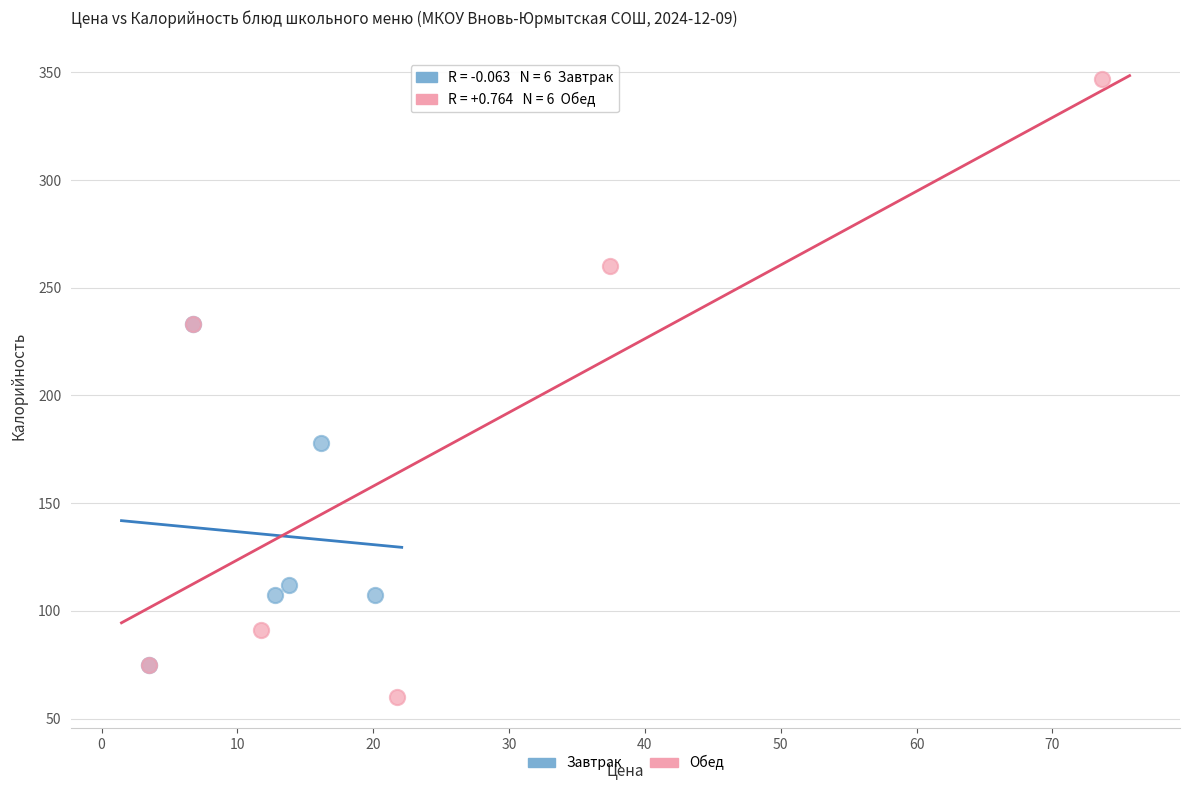

Which series reaches the minimum Y coordinate?

Обед